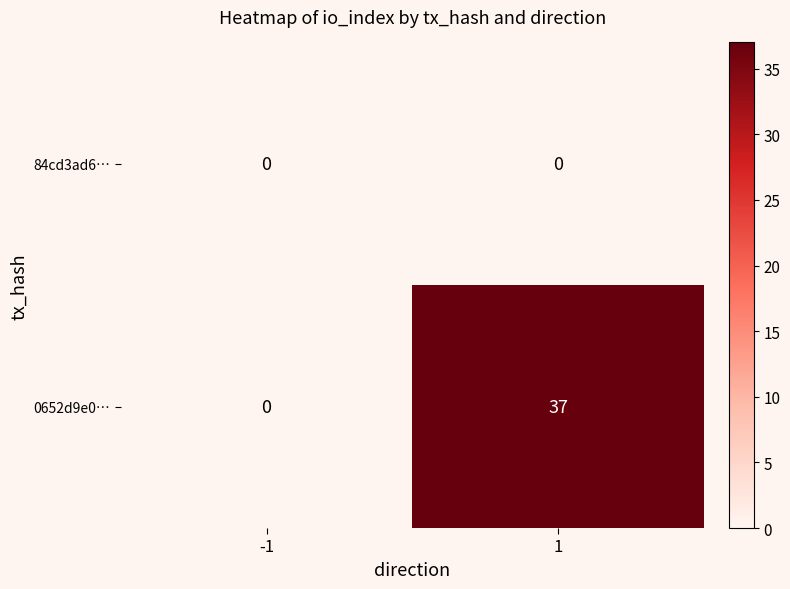

What is the difference between the maximum and minimum values in the 0652d9e0… series?

37